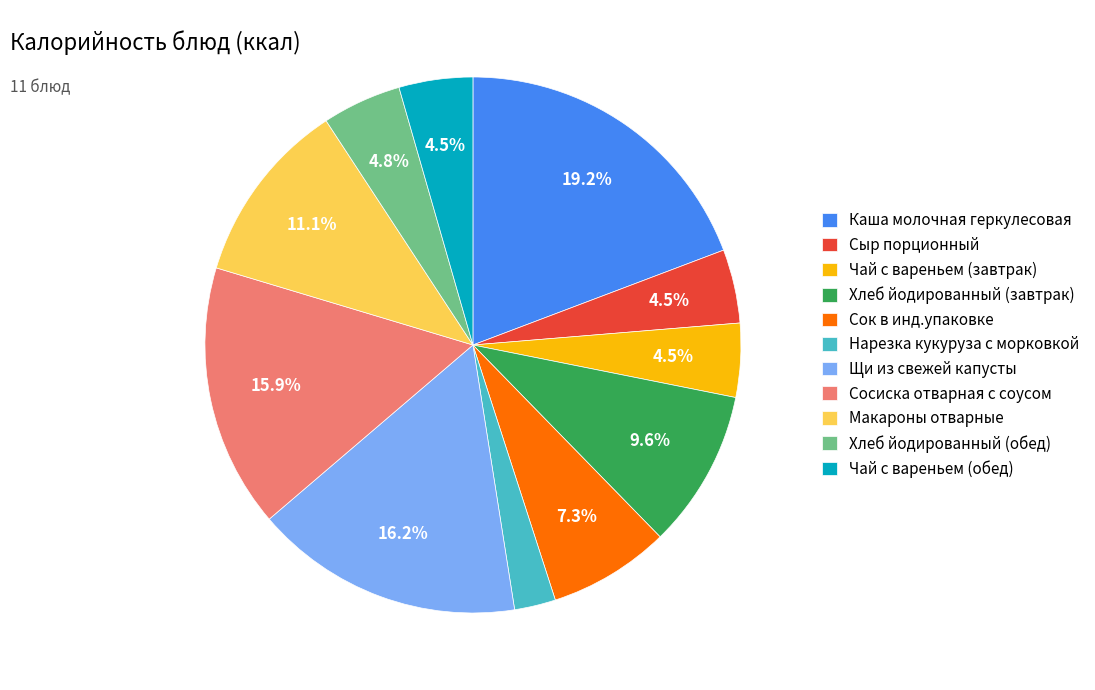

What percentage do Сок в инд.упаковке and Сыр порционный together represent?

11.8%